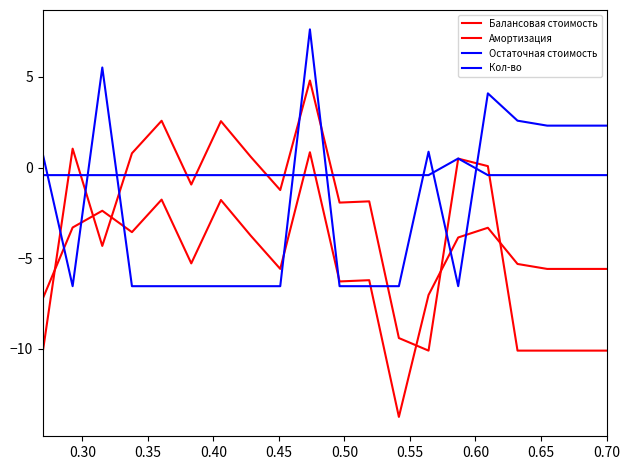

How many values in Кол-во are below zero?

19